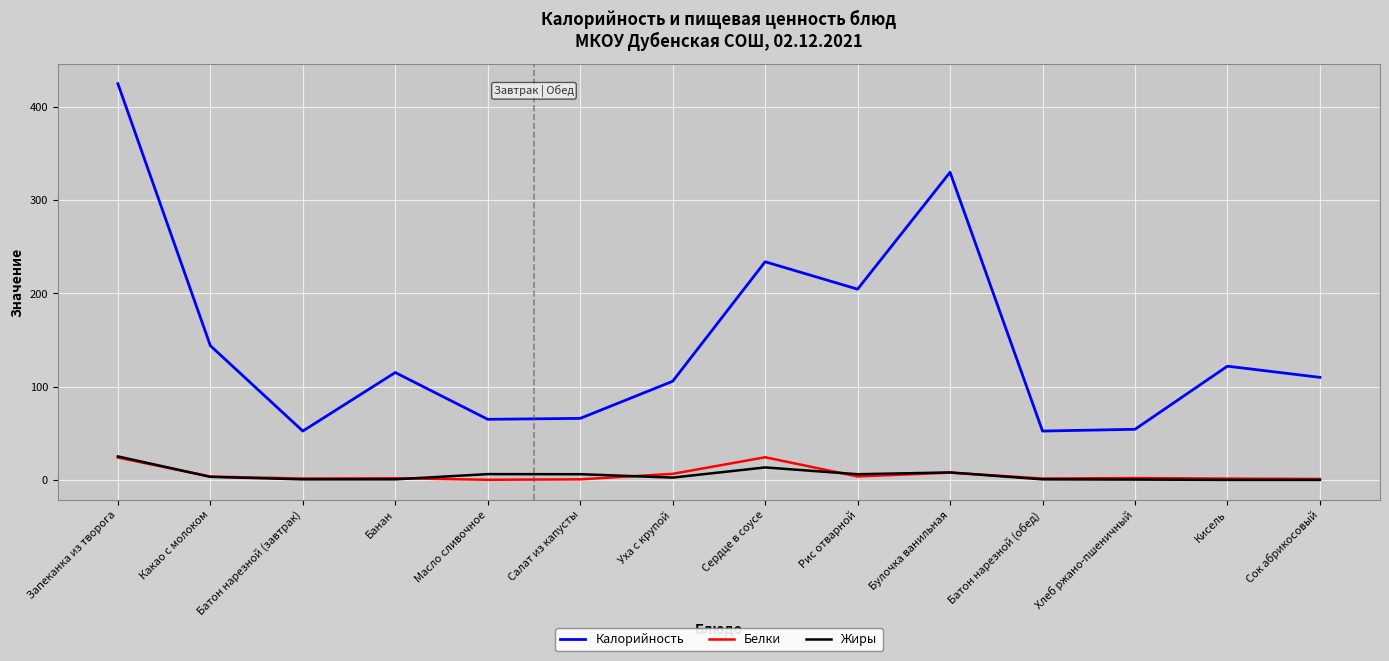

True or false: Калорийность and Белки intersect in this chart.

False